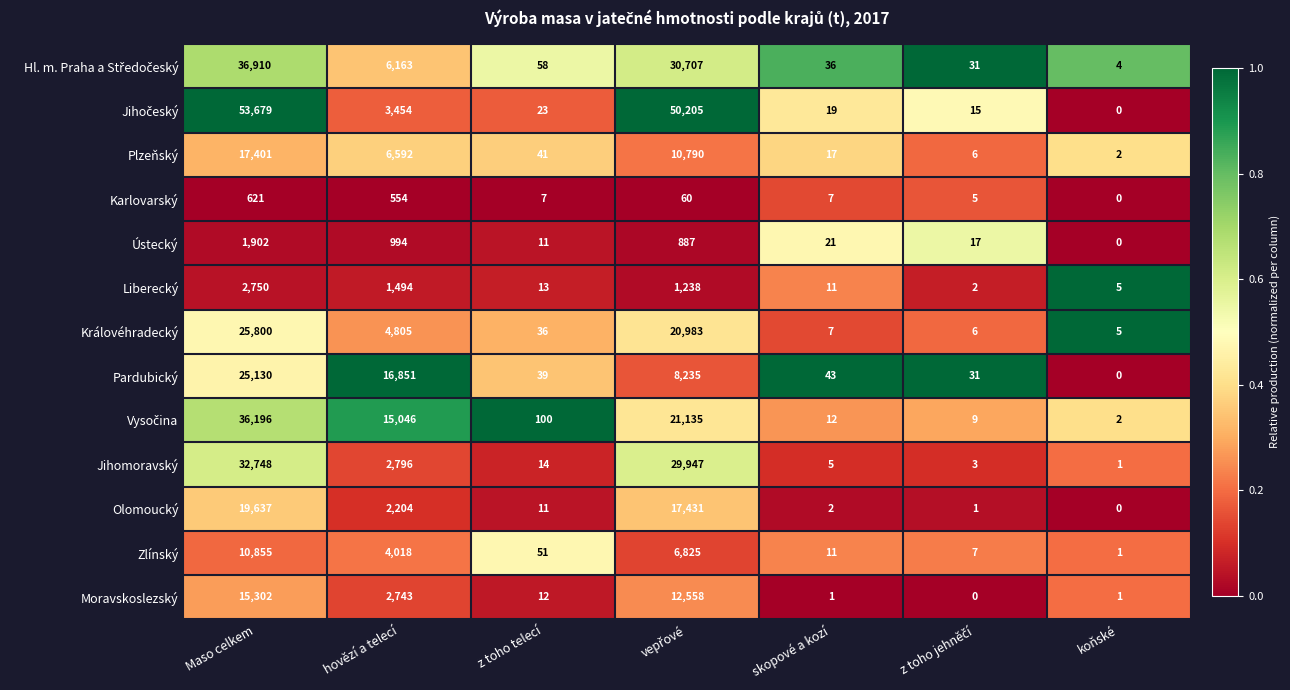

Read the Plzeňský value at Maso celkem, to the nearest 10.

17400